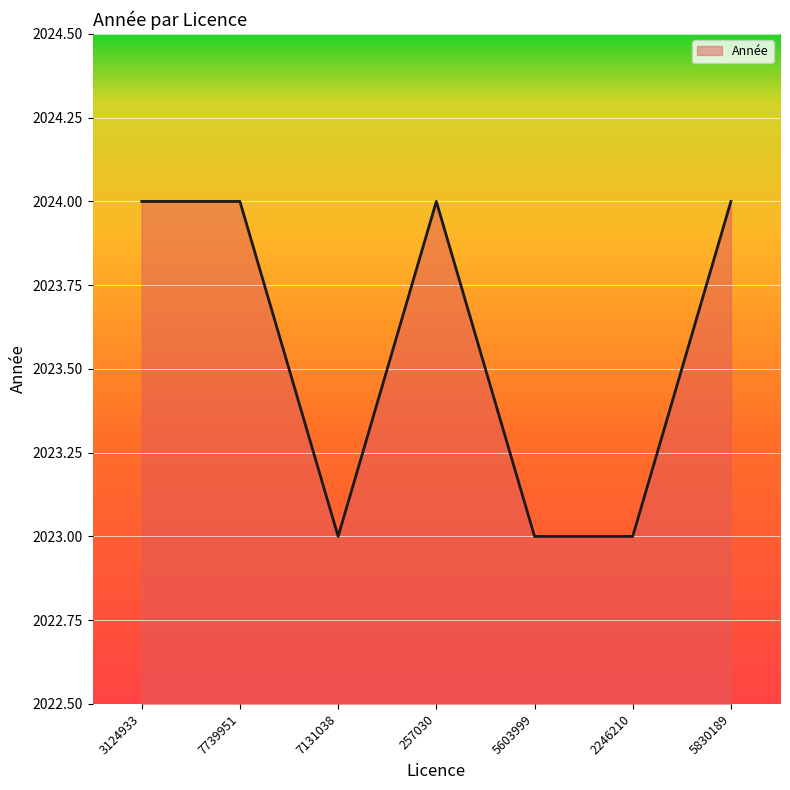

The value at 257030 is 859. True or false?

False